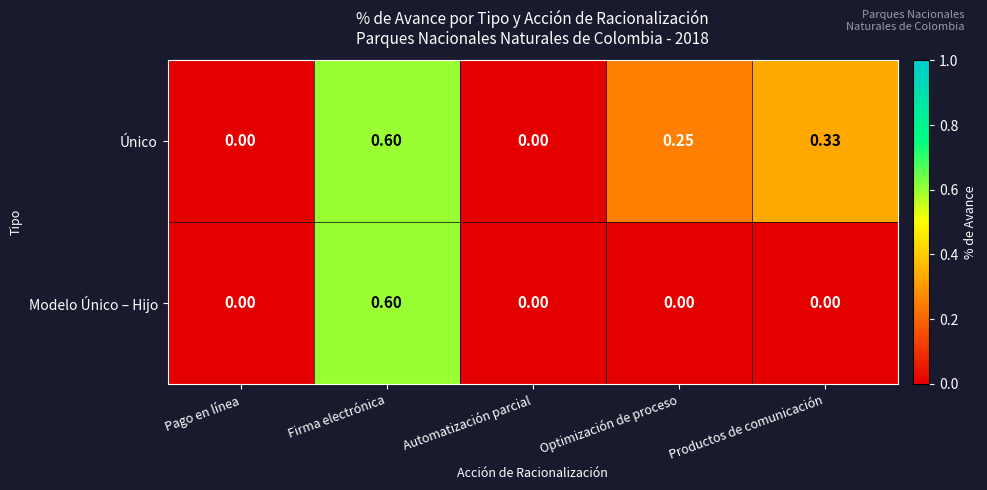

At which category is the sum across all series the highest?

Firma electrónica